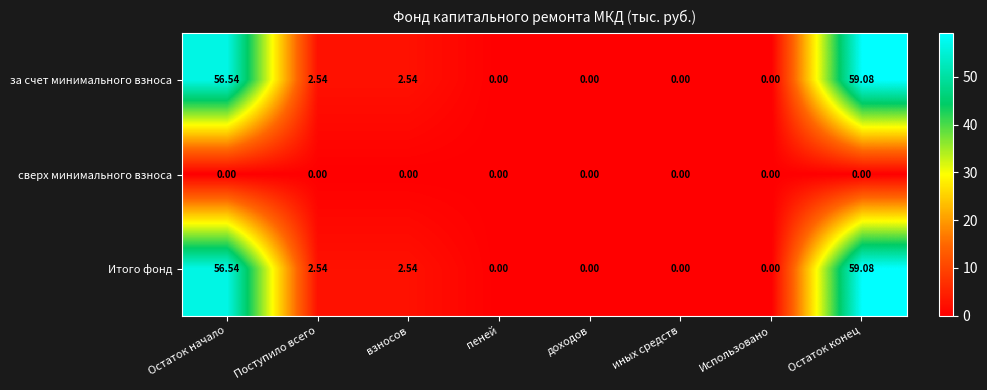

Where does the за счет минимального взноса series first go above 2?

Остаток начало